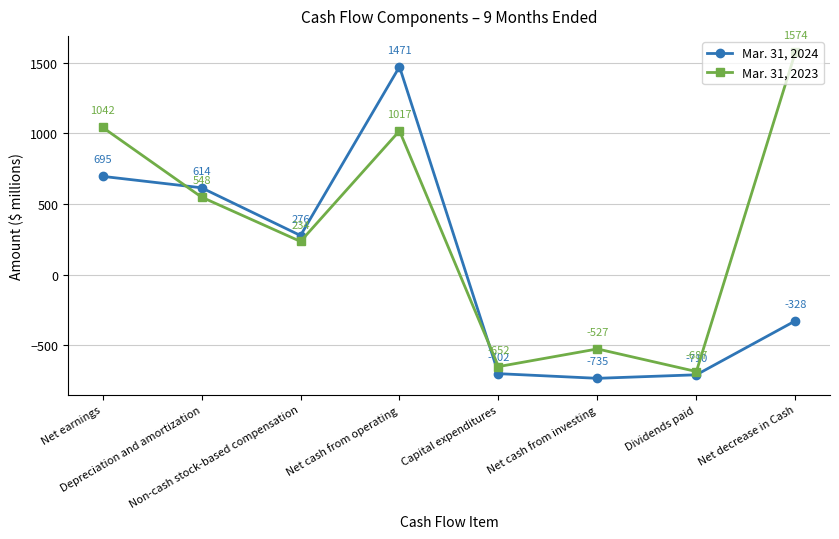

At which label does Mar. 31, 2024 reach its minimum?

Net cash from investing